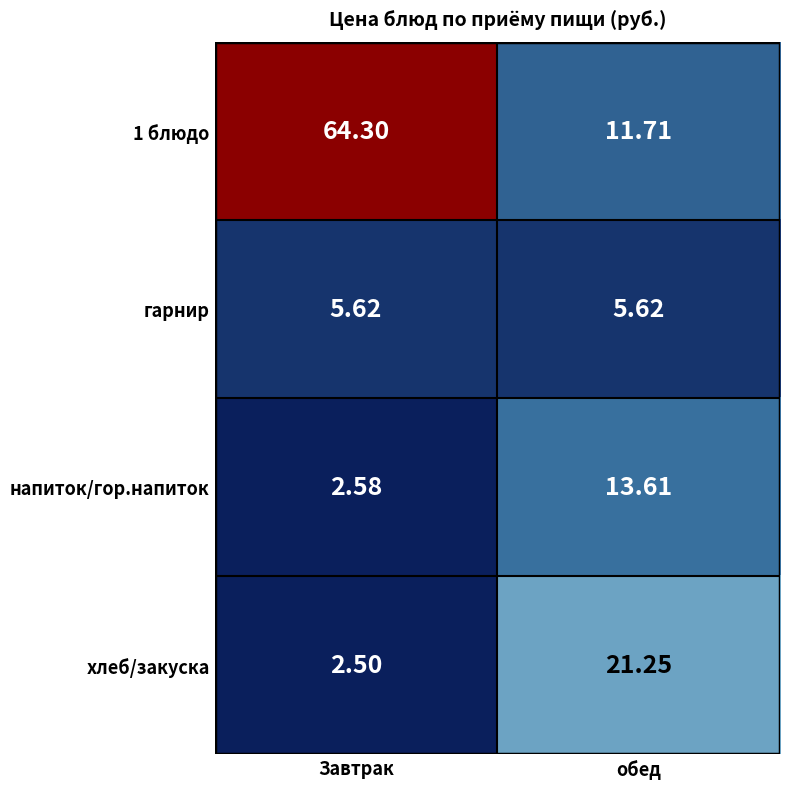

Which category has the highest value in the напиток/гор.напиток series?

обед